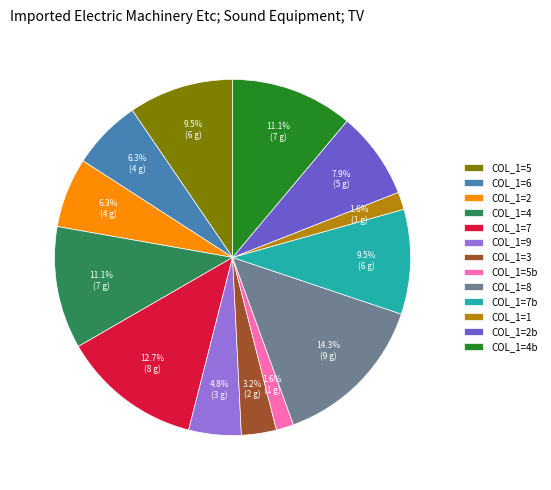

What portion of the pie excludes COL_1=7b?

90.5%